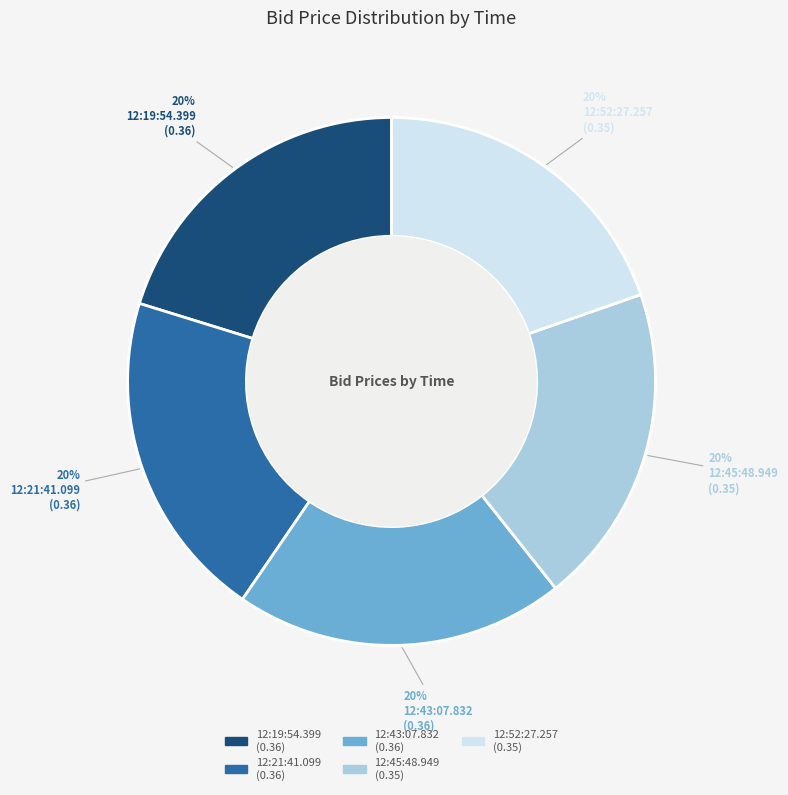

Combined, do 12:19:54.399 and 12:21:41.099 account for over 50%?

No